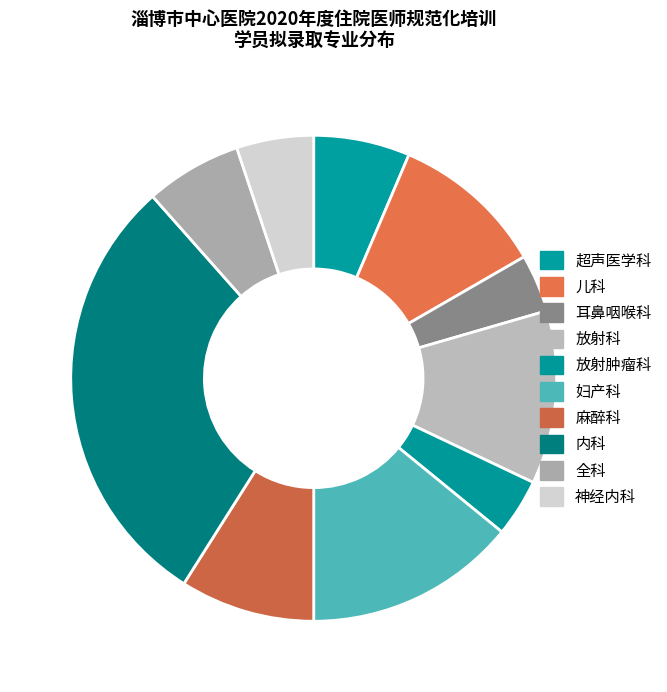

What is the ratio of the value at 麻醉科 to the value at 耳鼻咽喉科?

2.3